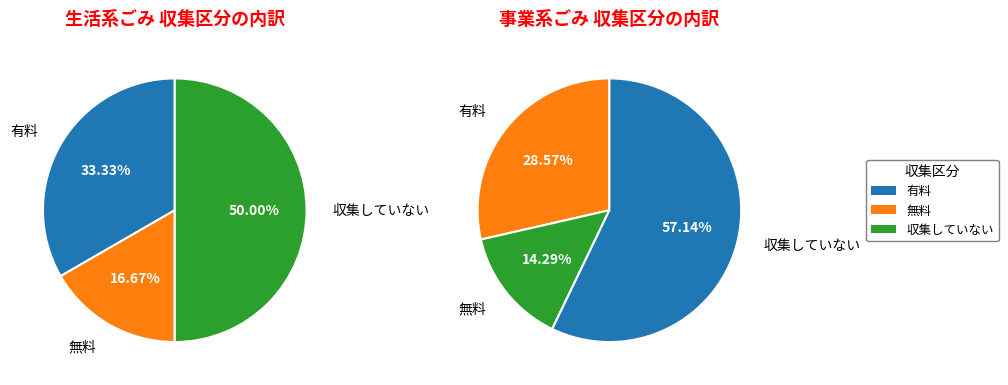

To the nearest percent, what is the combined percentage of 有料 and 収集していない?

83%